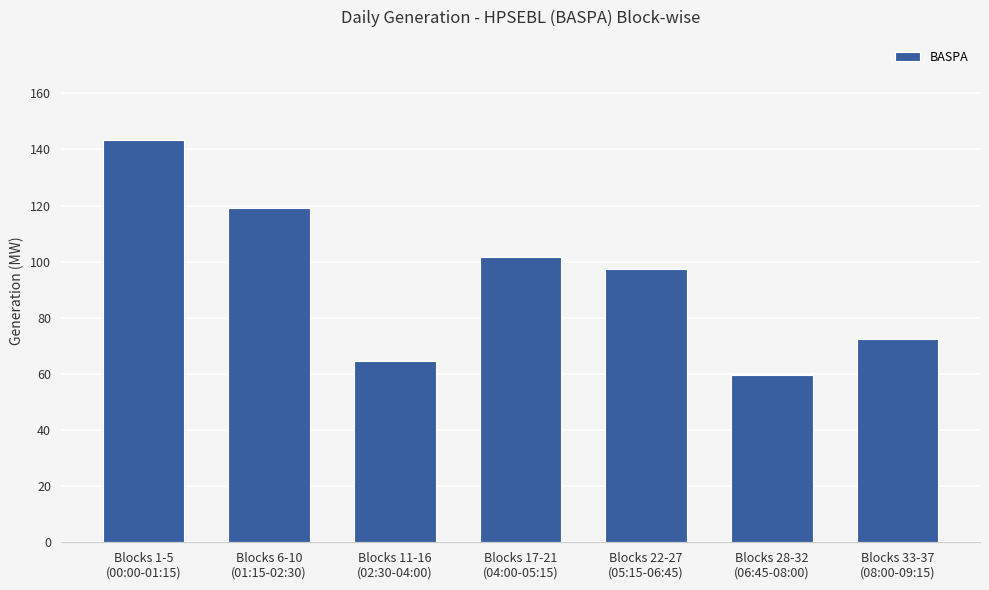

What is the label of the 1st bar from the right?

Blocks 33-37
(08:00-09:15)